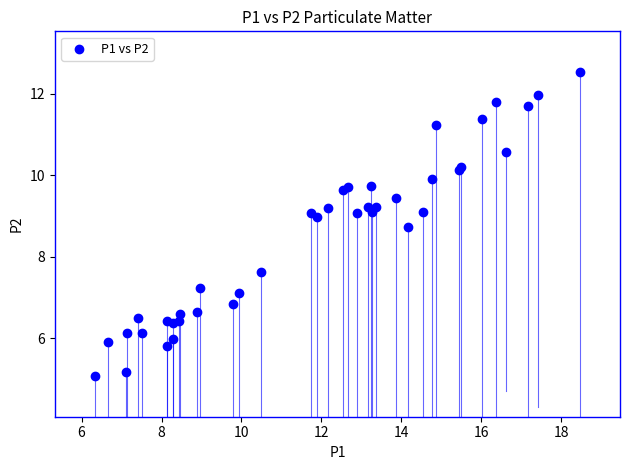

What Y value in the scatter plot is closest to 8?

7.6